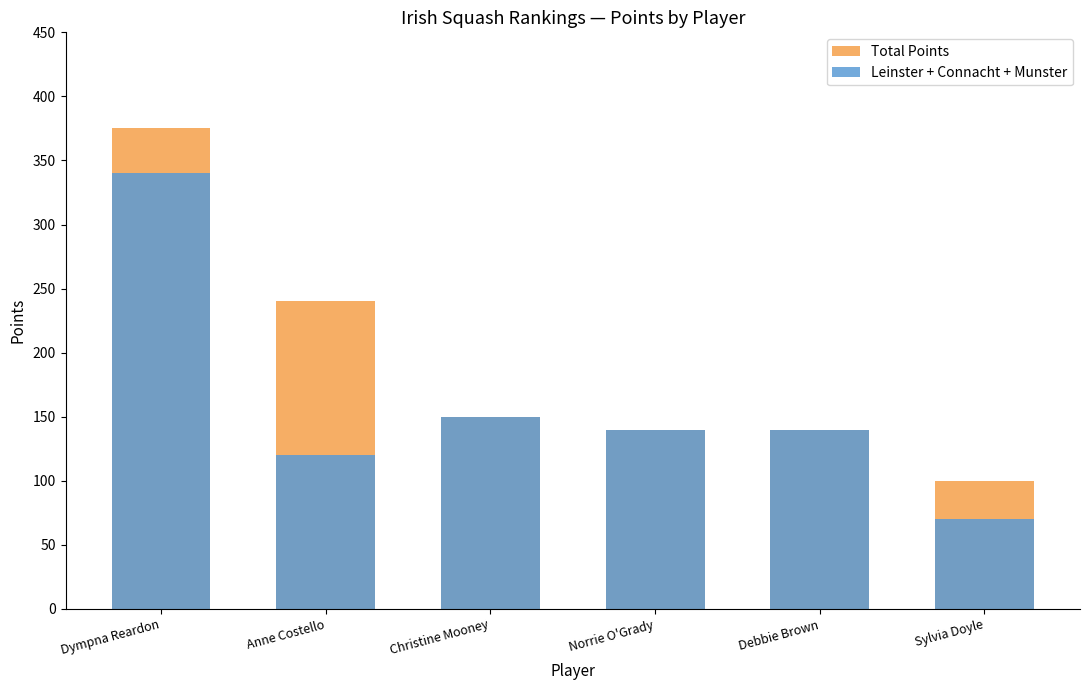

What is the average value of the Total Points series?

191